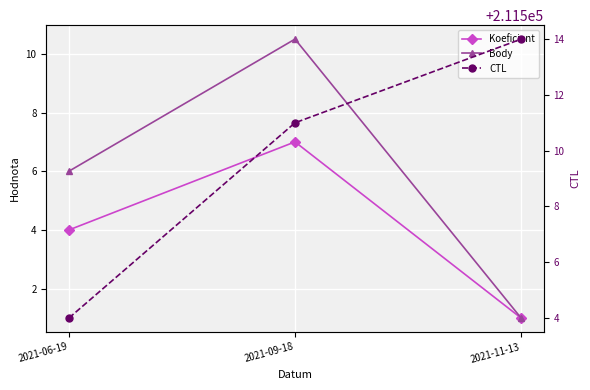

What is the label of the 3rd point from the right?

2021-06-19